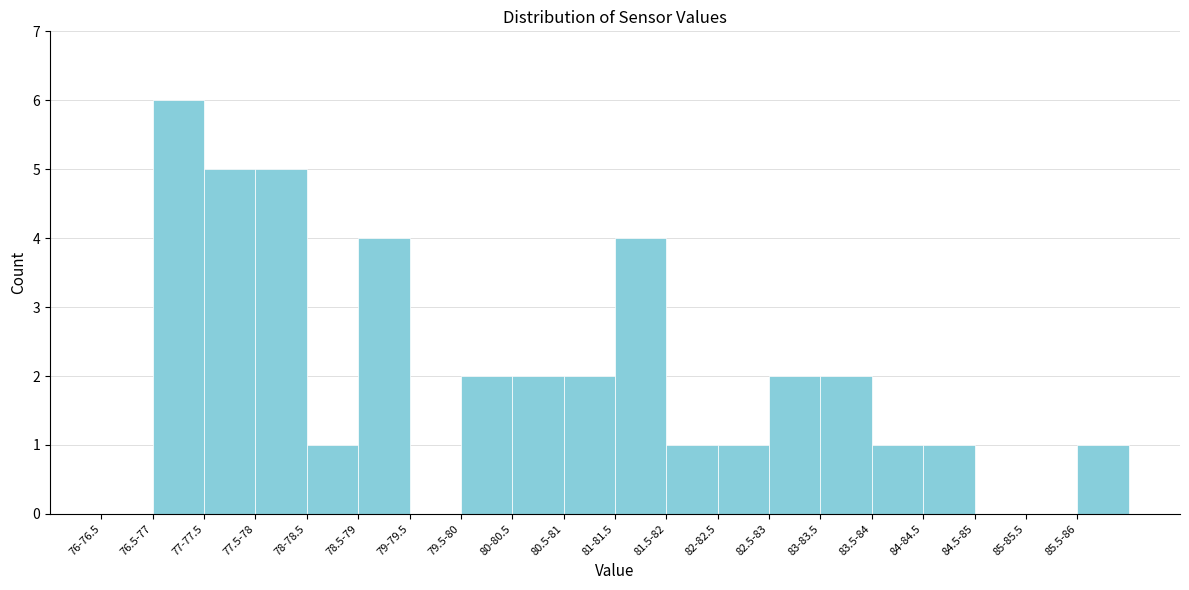

Reading right to left, extract all data points from this chart.

85.5-86=1	85-85.5=0	84.5-85=0	84-84.5=1	83.5-84=1	83-83.5=2	82.5-83=2	82-82.5=1	81.5-82=1	81-81.5=4	80.5-81=2	80-80.5=2	79.5-80=2	79-79.5=0	78.5-79=4	78-78.5=1	77.5-78=5	77-77.5=5	76.5-77=6	76-76.5=0